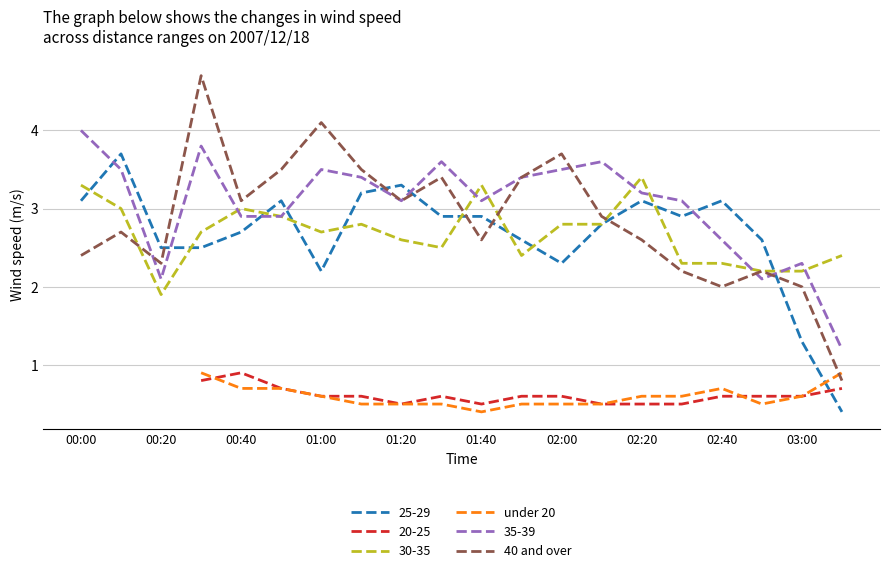

What is the lowest value of the 30-35 series?

1.9